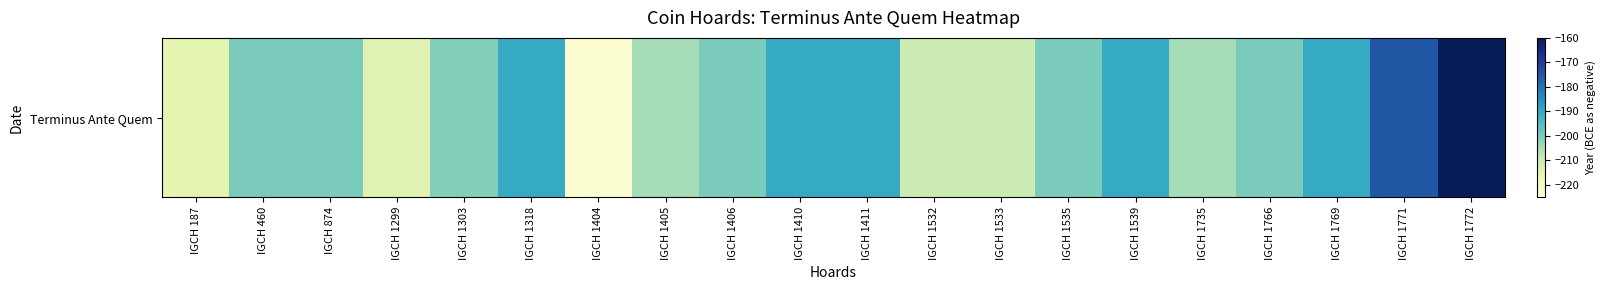

Where does the data first go above -200?

IGCH 1318